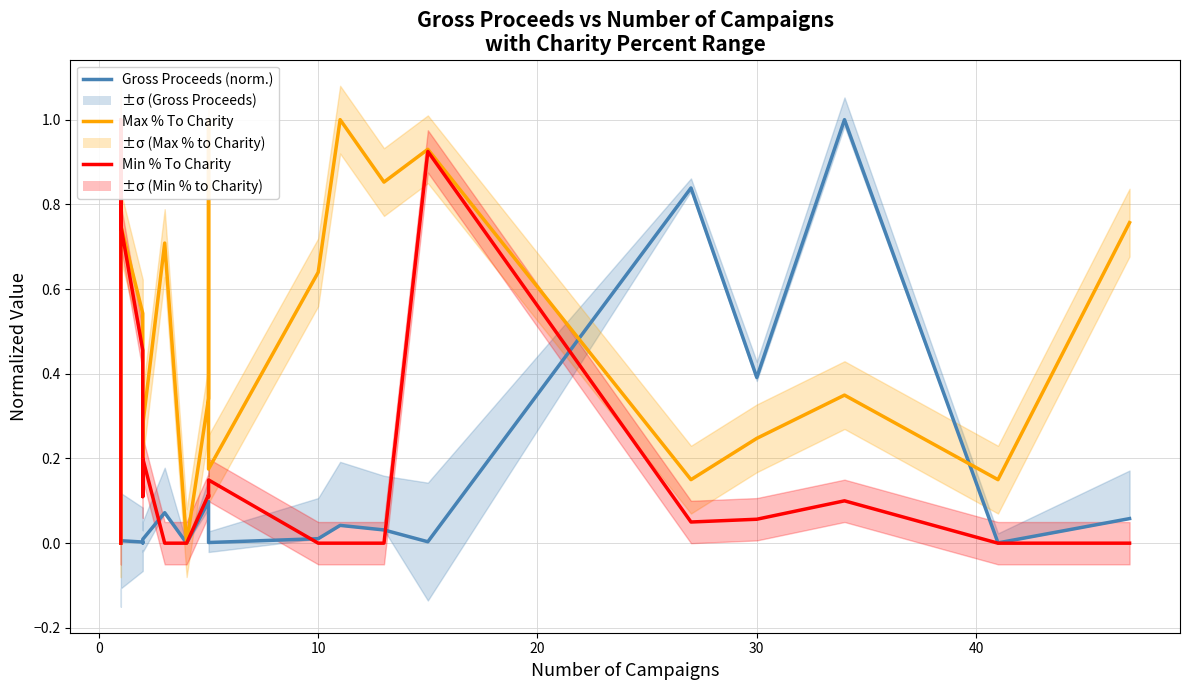

After their last crossing, which series has the higher values: Min % To Charity or Gross Proceeds (norm.)?

Gross Proceeds (norm.)